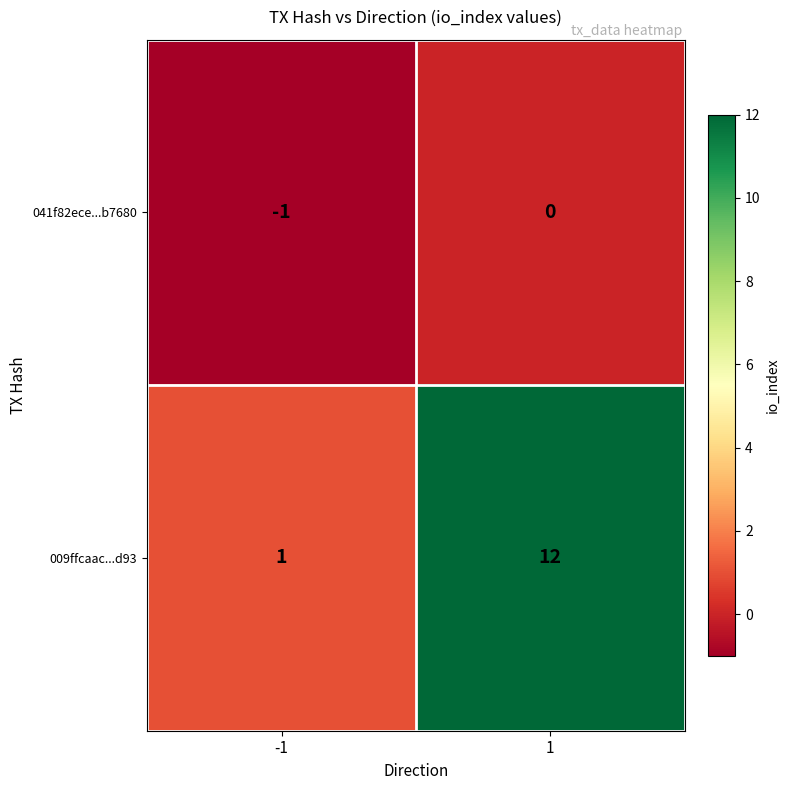

Which label corresponds to the largest value in the chart?

1